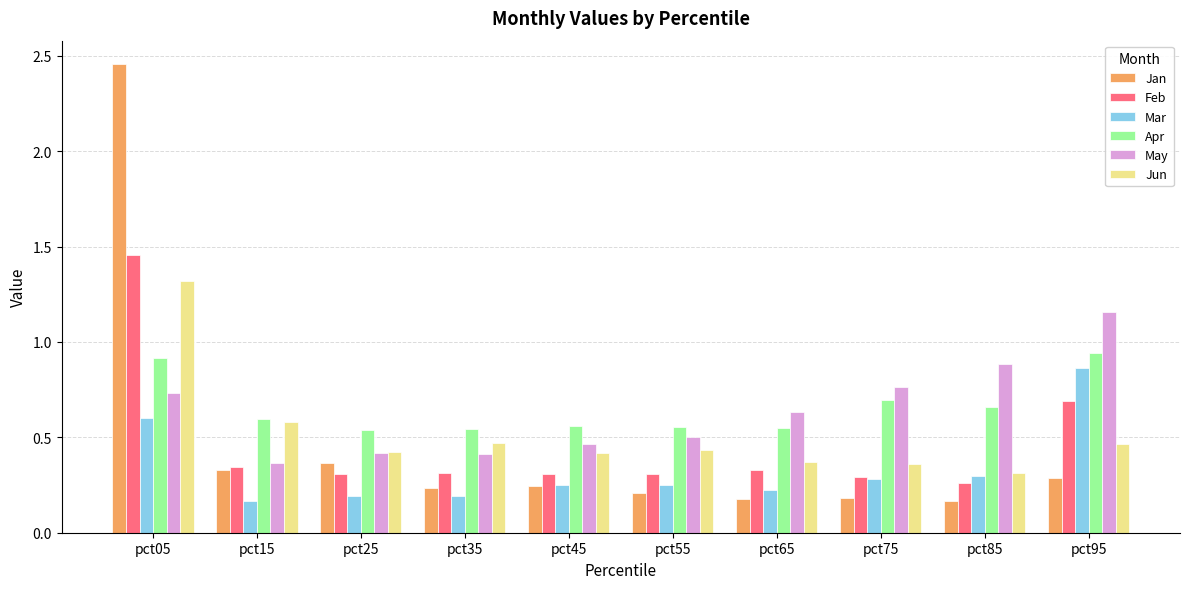

At which category is the sum across all series the highest?

pct05